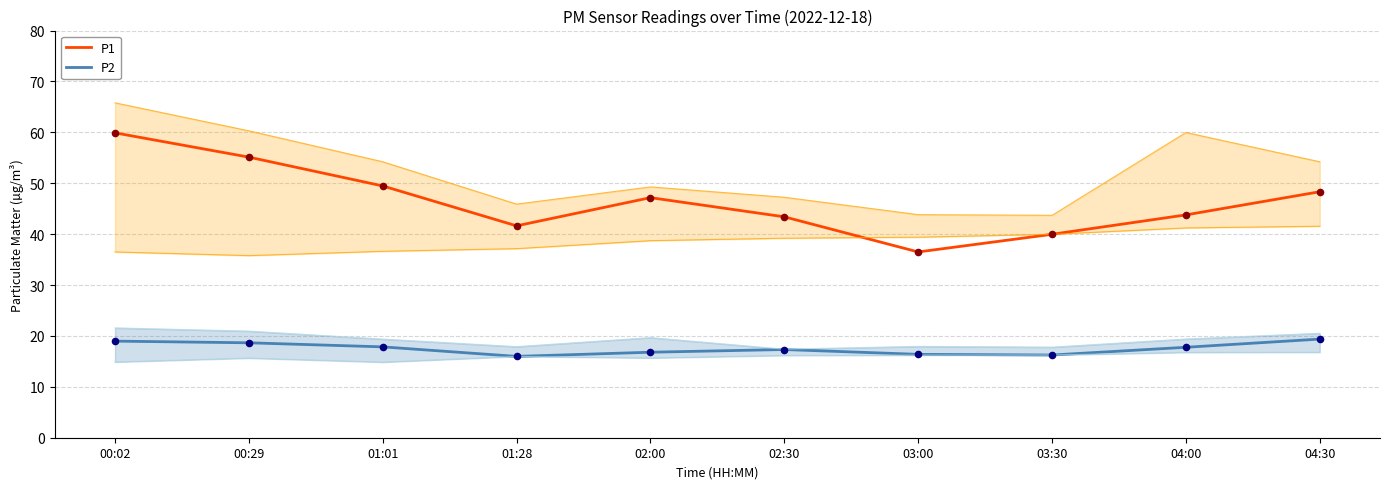

Which series has the largest total across all categories?

P1